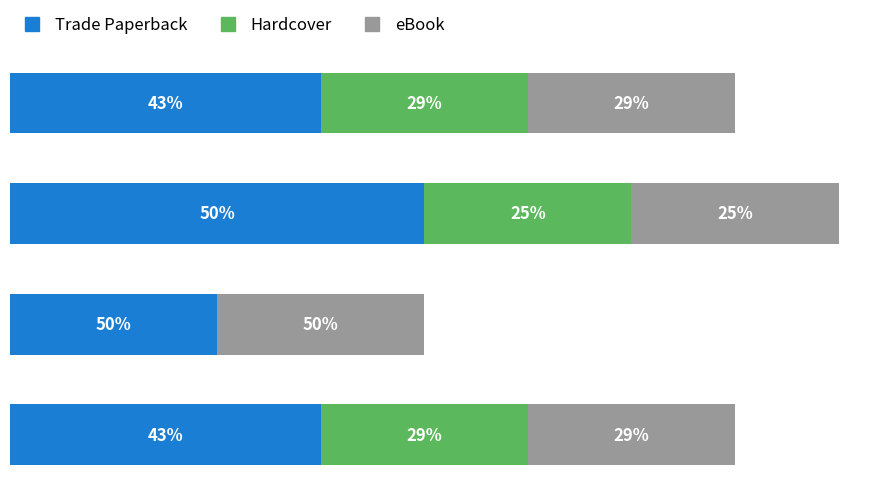

What are all the series names shown in the legend?

Trade Paperback, Hardcover, eBook